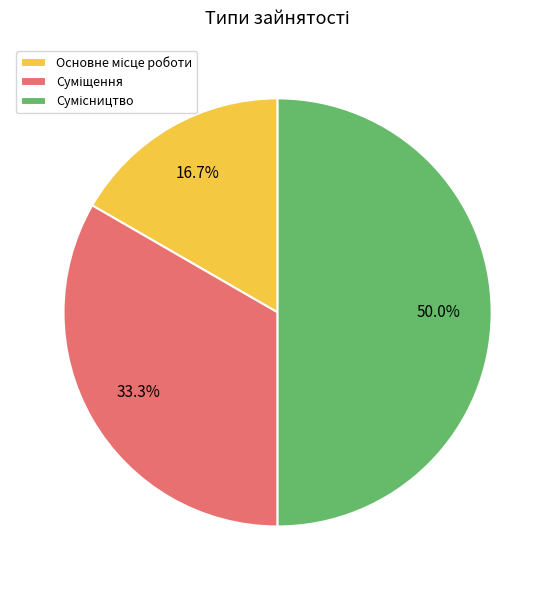

How many segments does this pie chart have?

3